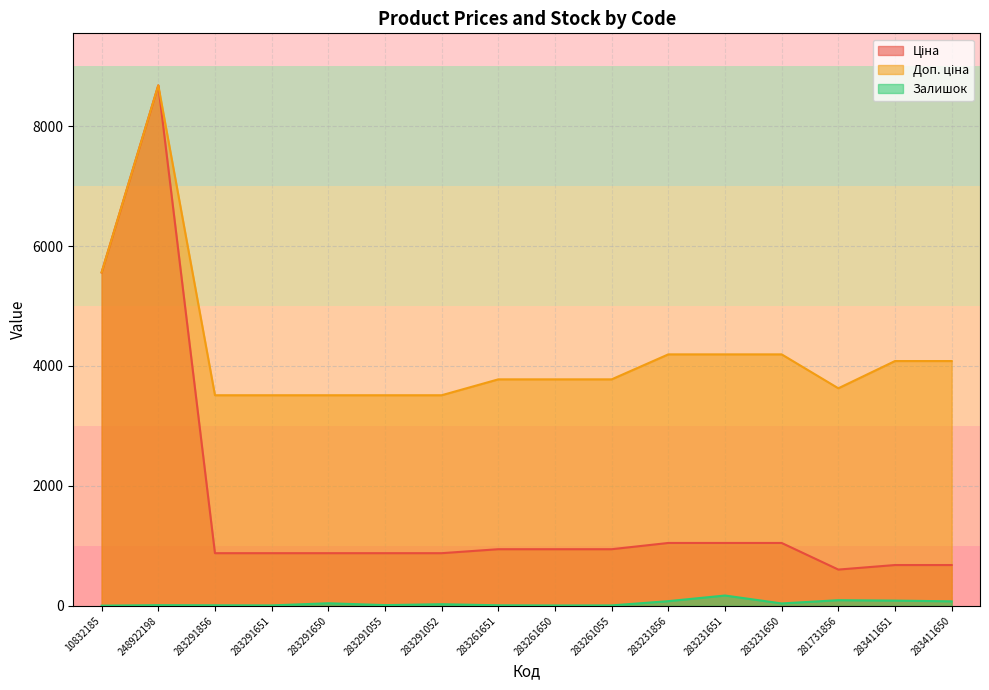

Which has a higher value, 283231651 or 283411650?

283231651